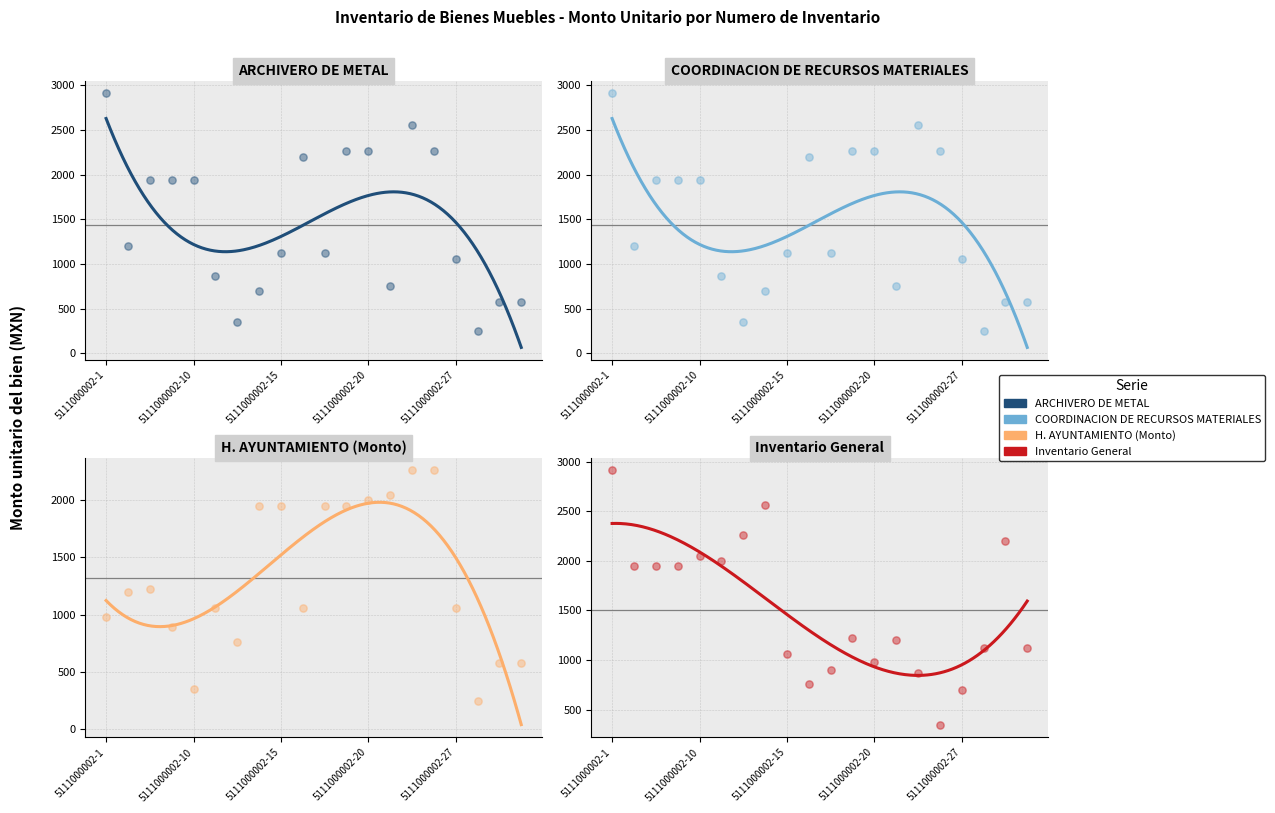

What are all the series names shown in the legend?

ARCHIVERO DE METAL, COORDINACION DE RECURSOS MATERIALES, H. AYUNTAMIENTO (Monto), Inventario General